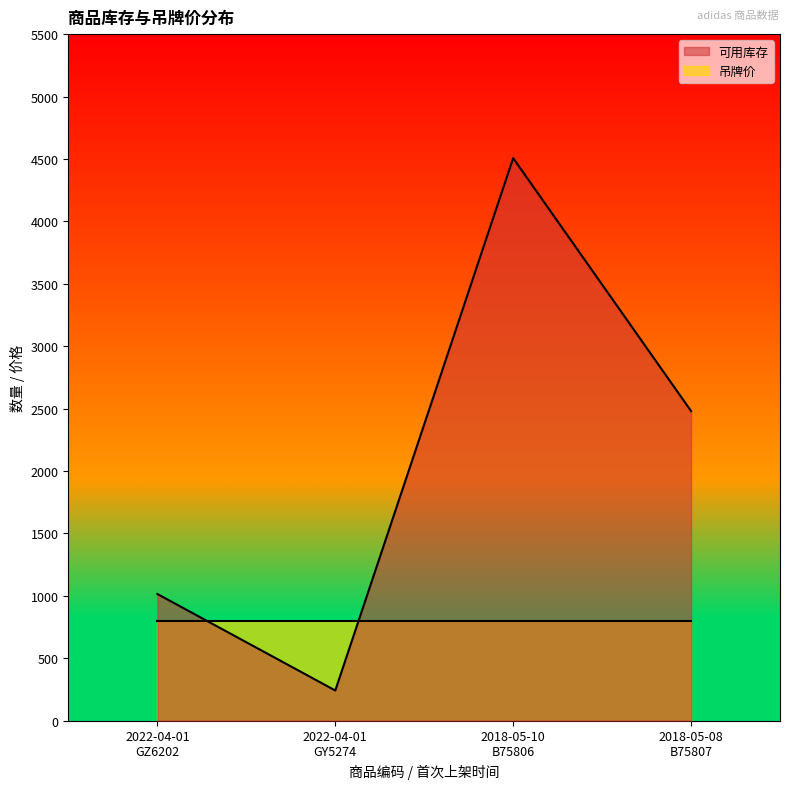

List the labels in order of value, largest first.

2018-05-10
B75806, 2018-05-08
B75807, 2022-04-01
GZ6202, 2022-04-01
GY5274